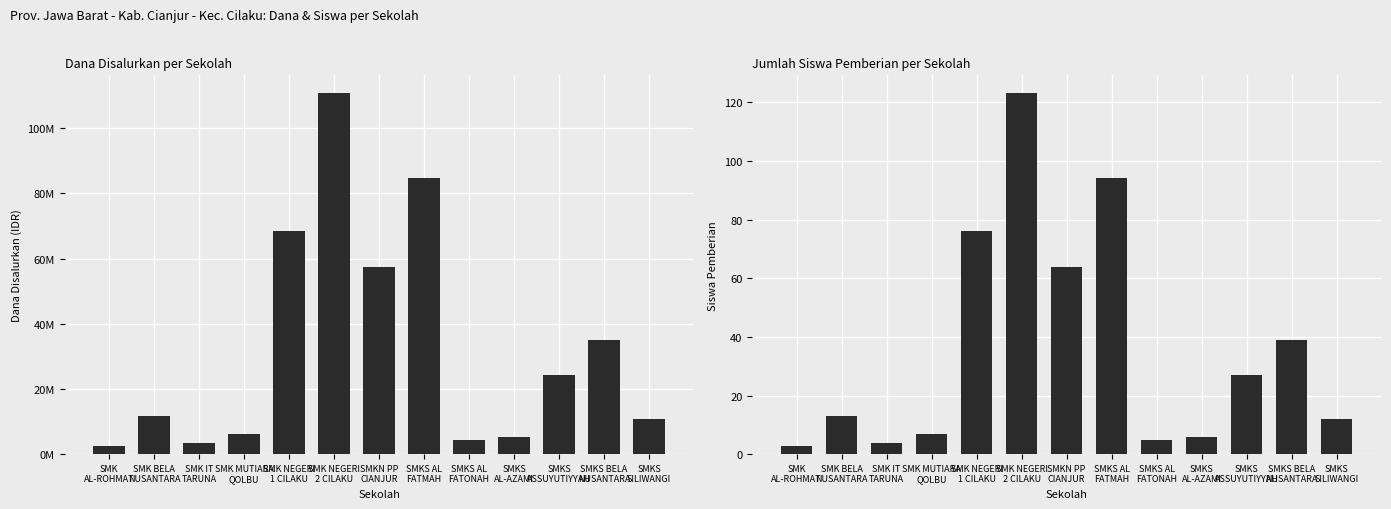

How many distinct data groups are displayed?

2